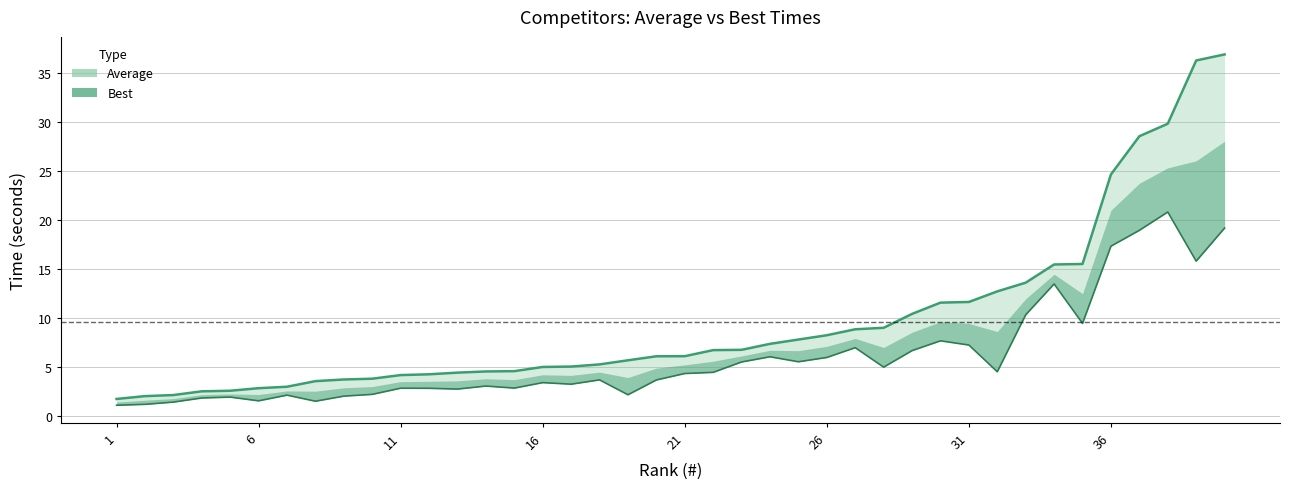

True or false: Best has a value of 2.8 at 12.

True